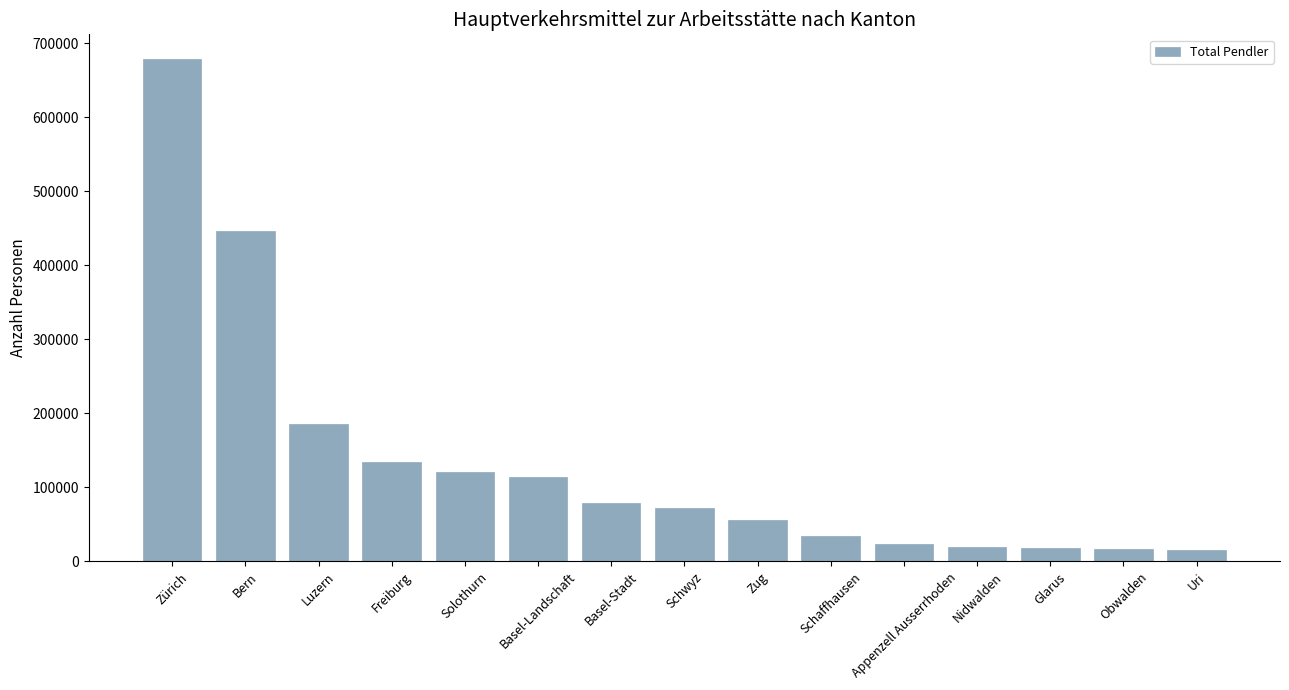

Where is the data nearest to the value 347080?

Bern